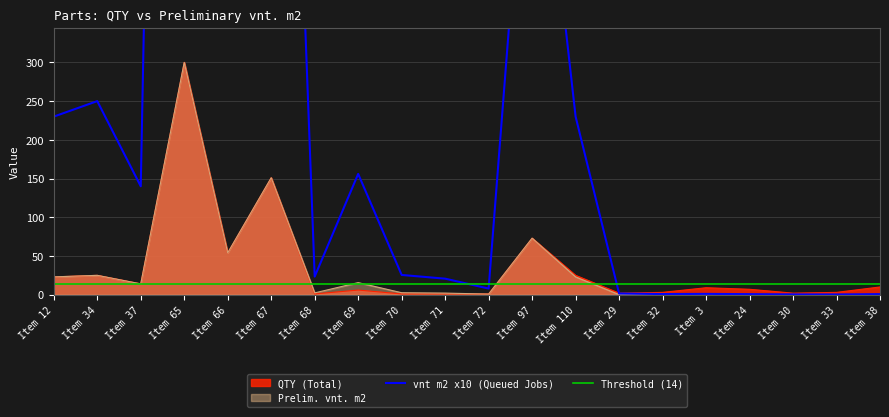

The value of Preliminary vnt. m2 at Item 110 is 23.0. True or false?

True